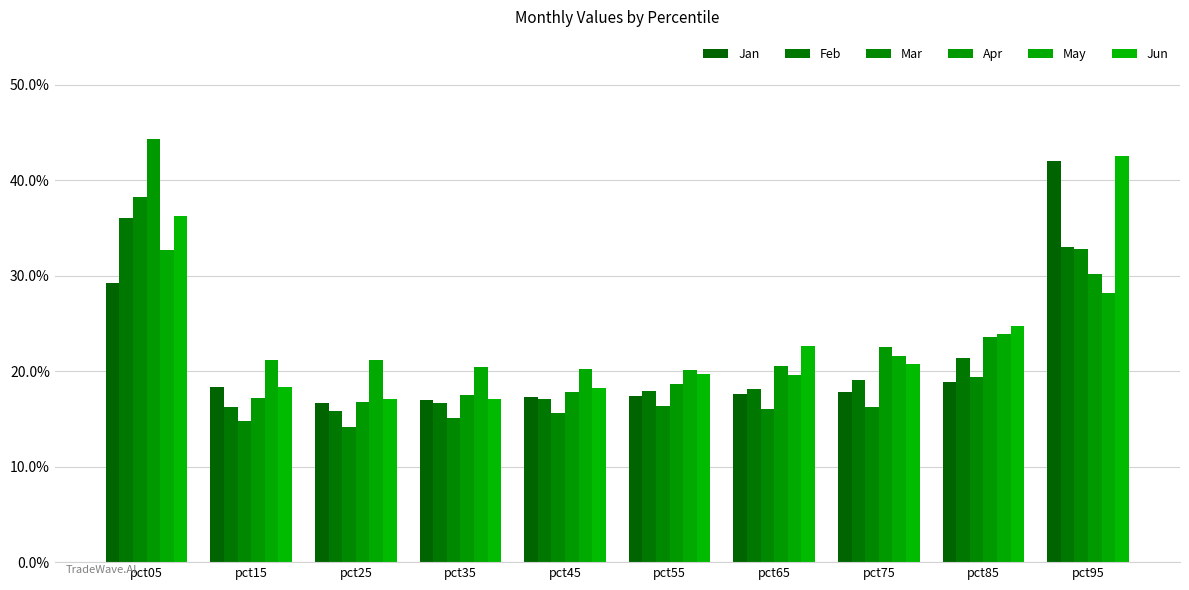

Rank the series at pct45 from lowest to highest value.

Mar, Feb, Jan, Apr, Jun, May